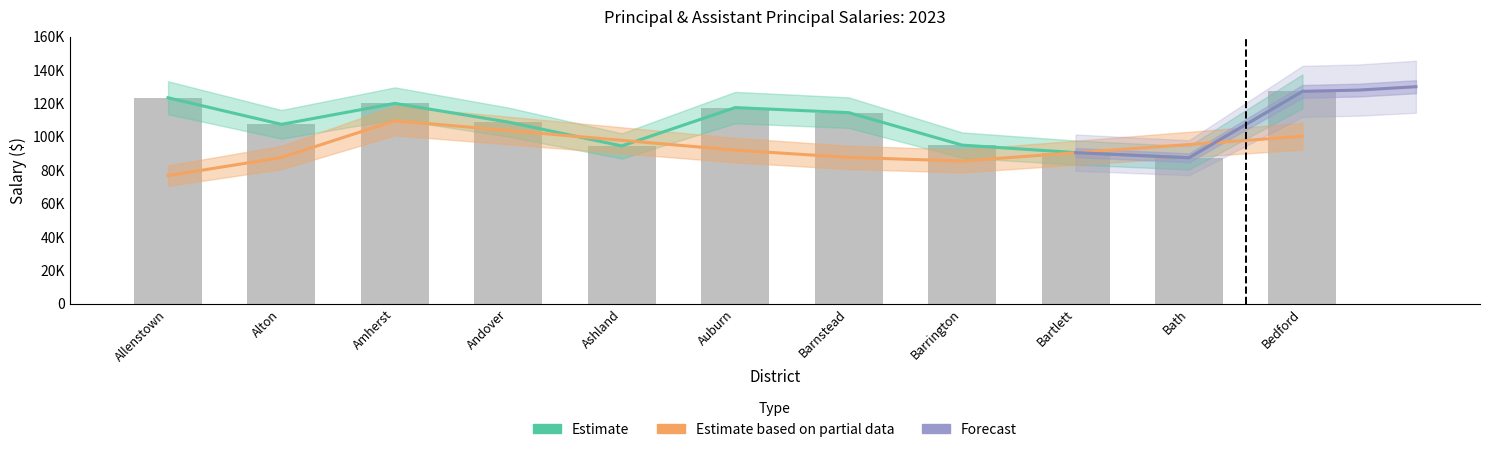

At which label does Principal Salary reach its minimum?

Bath